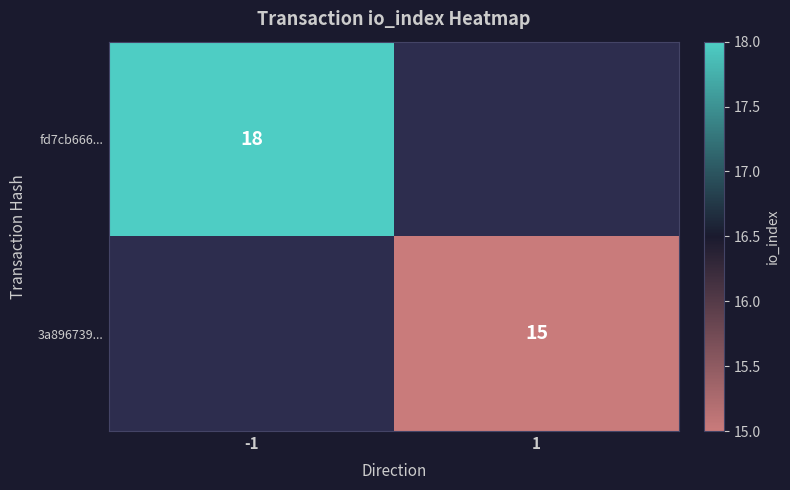

Is the value of fd7cb666... at -1 greater than the value of 3a896739... at 1?

Yes